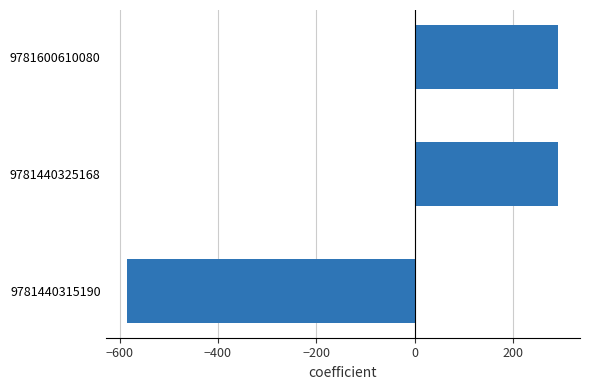

The chart shows a value of 292.3 at 9781440325168. True or false?

True